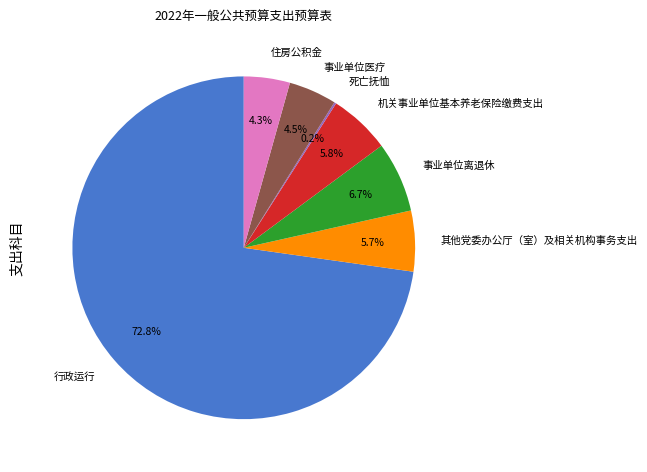

What percentage is NOT represented by 住房公积金?

95.7%